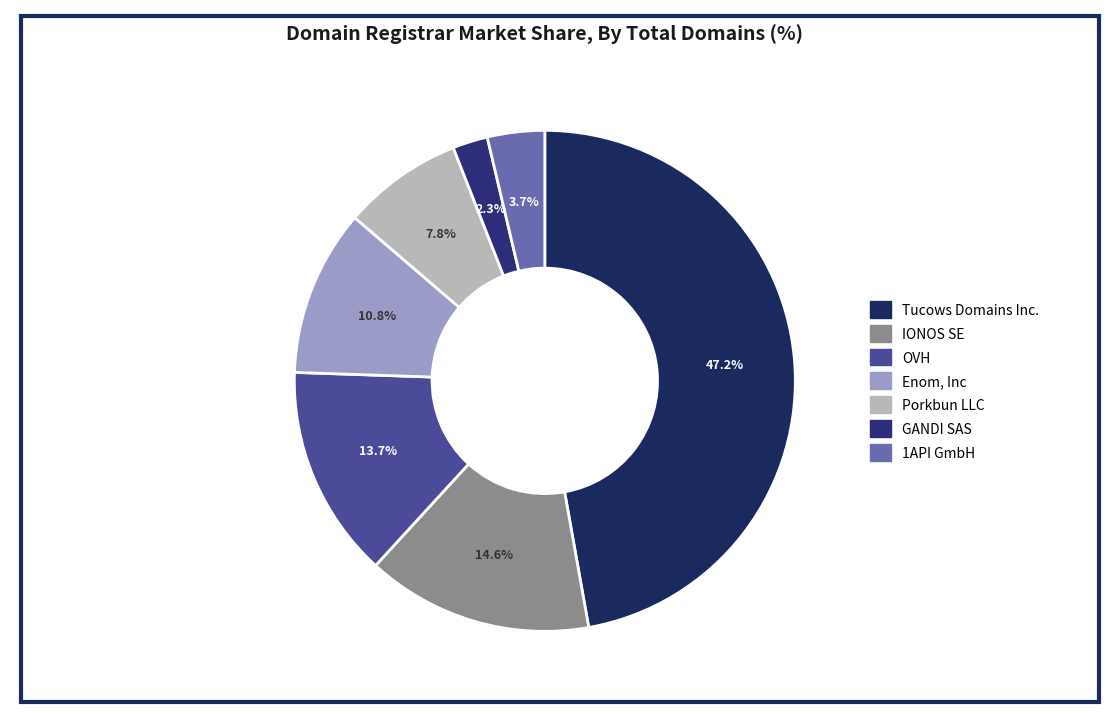

How many segments does this pie chart have?

7